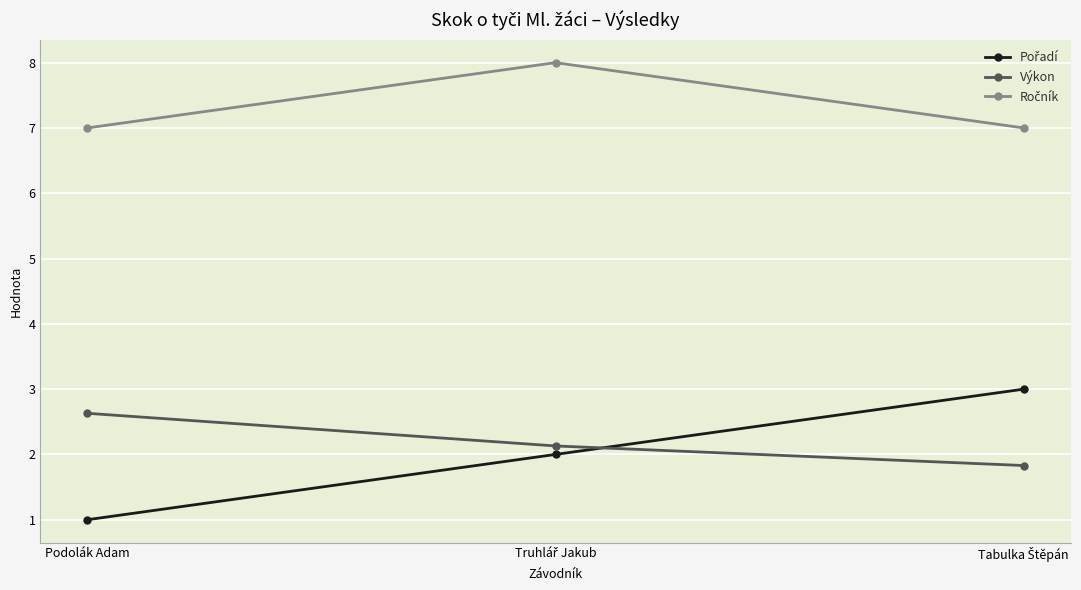

What is the difference between the second highest and minimum values in the Výkon series?

0.3